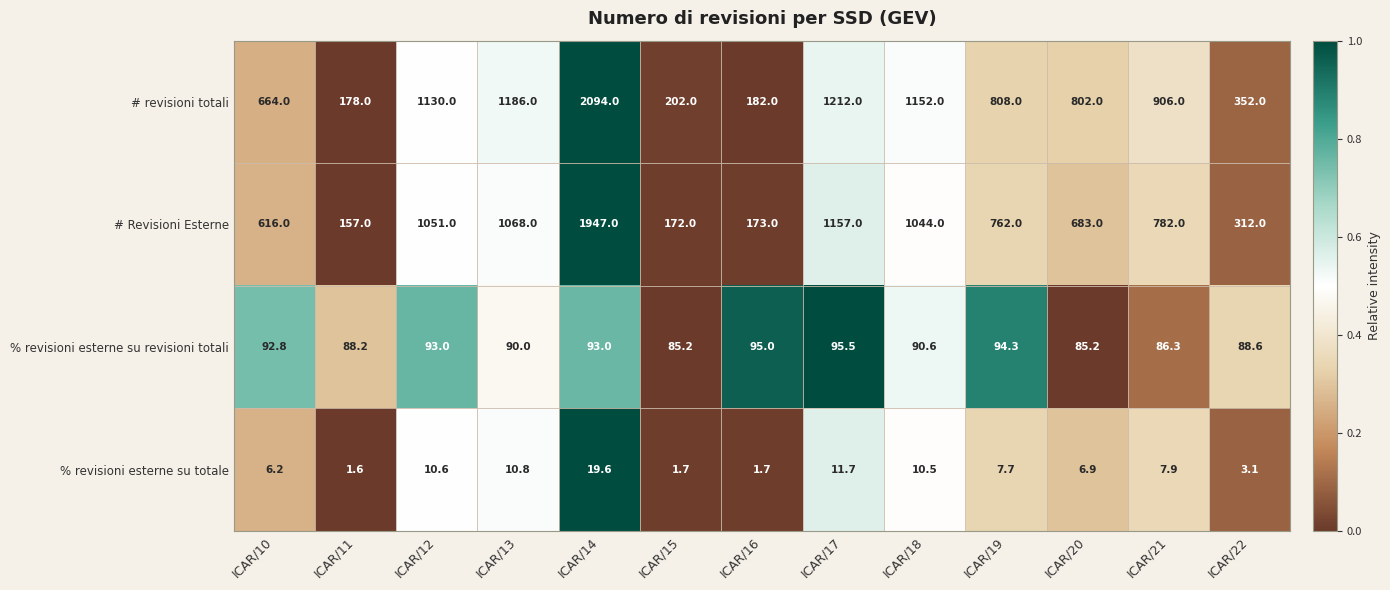

Which label corresponds to the smallest value in the chart?

ICAR/11